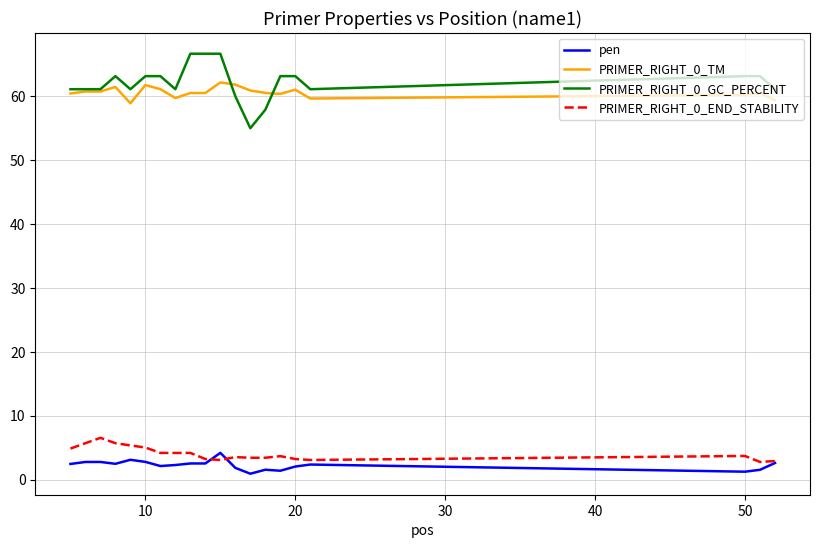

Which series has the widest spread of values?

PRIMER_RIGHT_0_GC_PERCENT